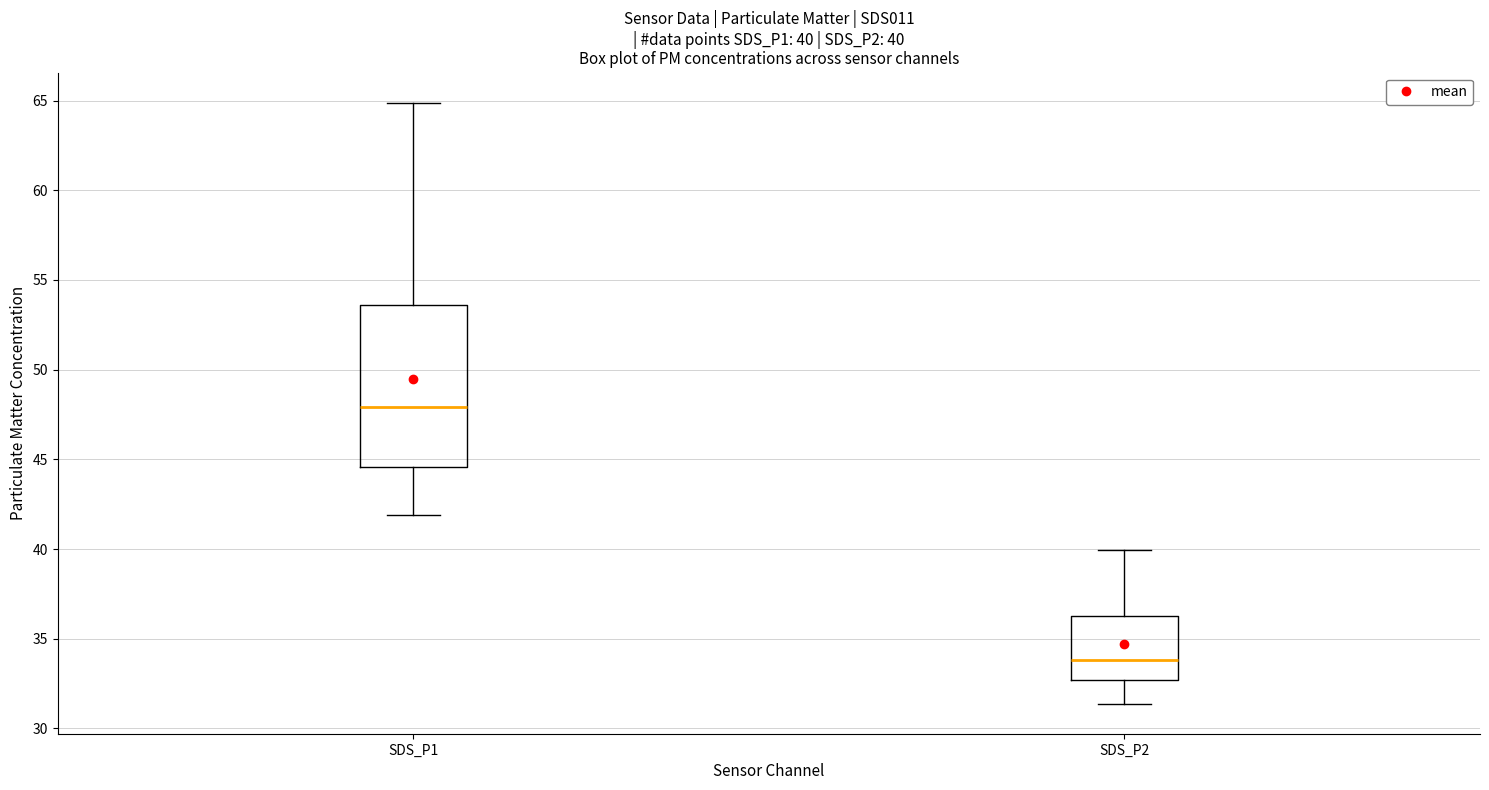

Which box has the lowest median line?

SDS_P2